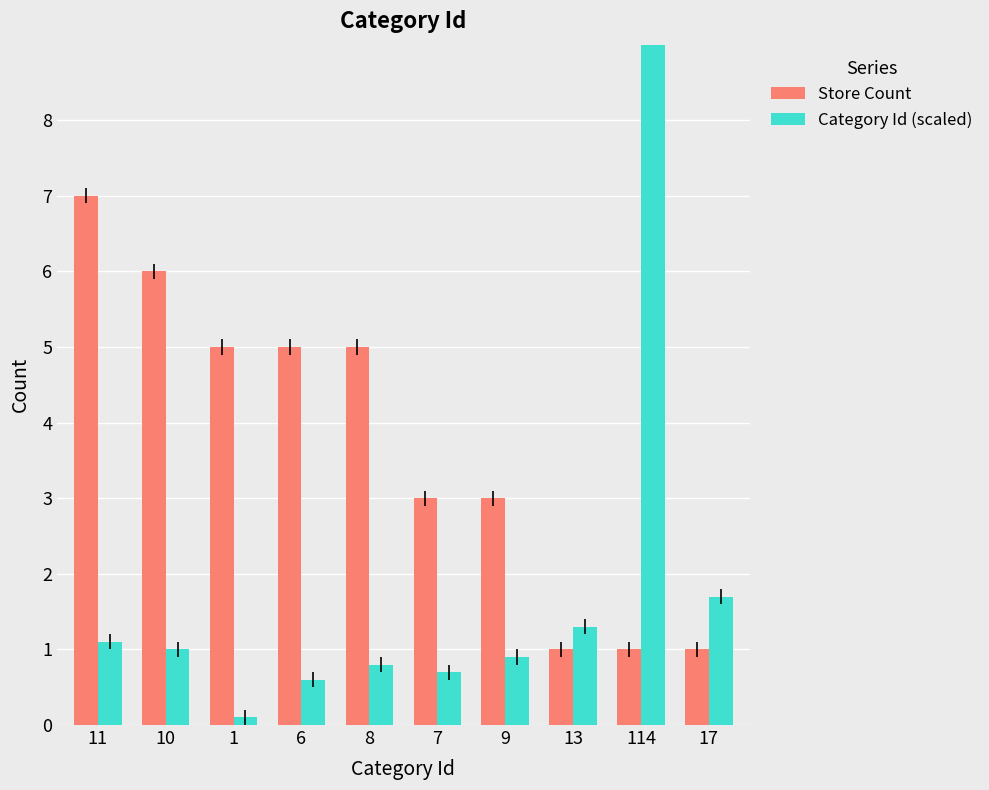

What is the difference between the Category Id (scaled) values at 1 and 9?

0.8